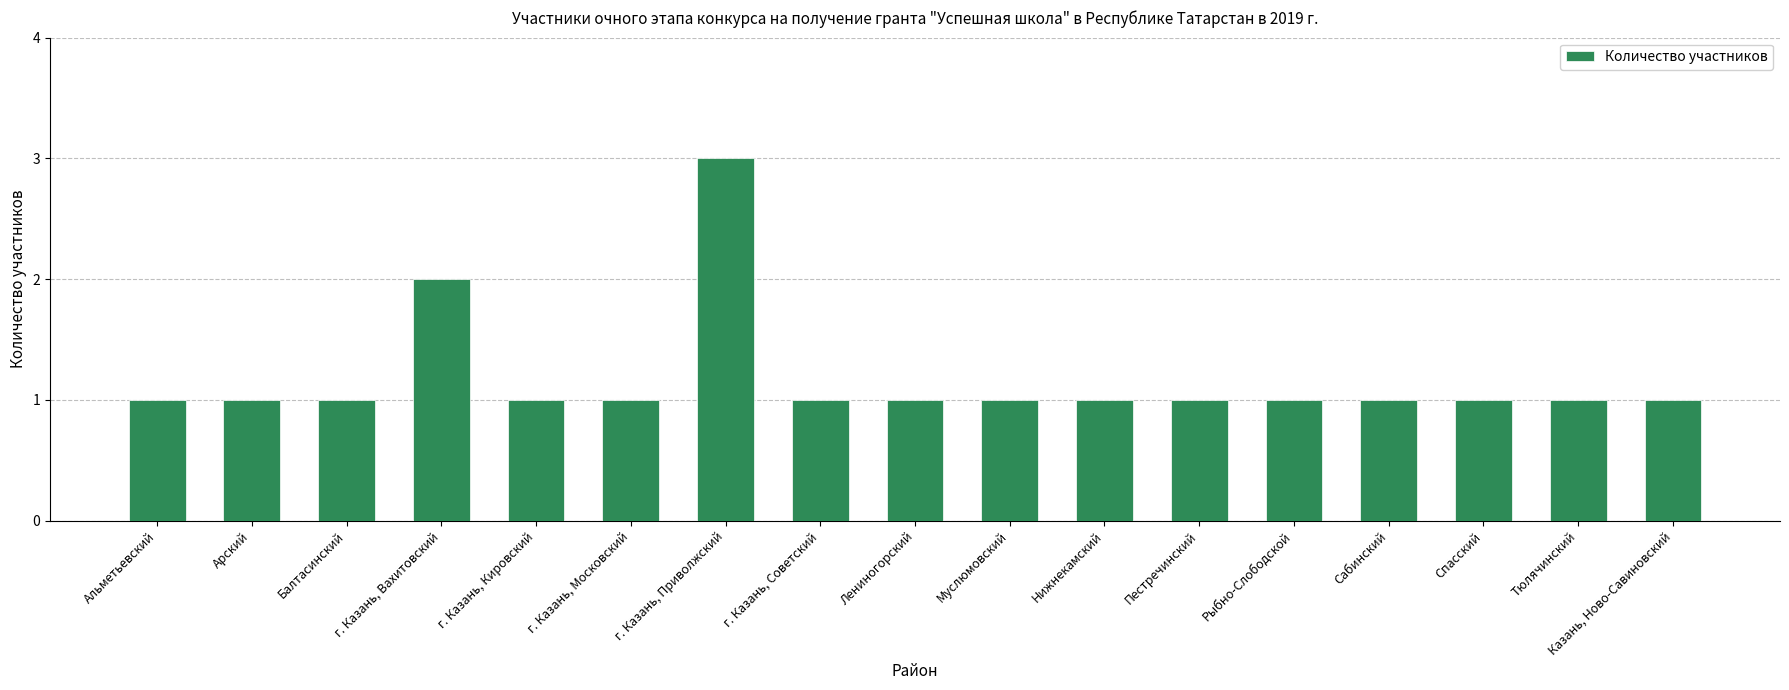

What is the greatest value displayed?

3